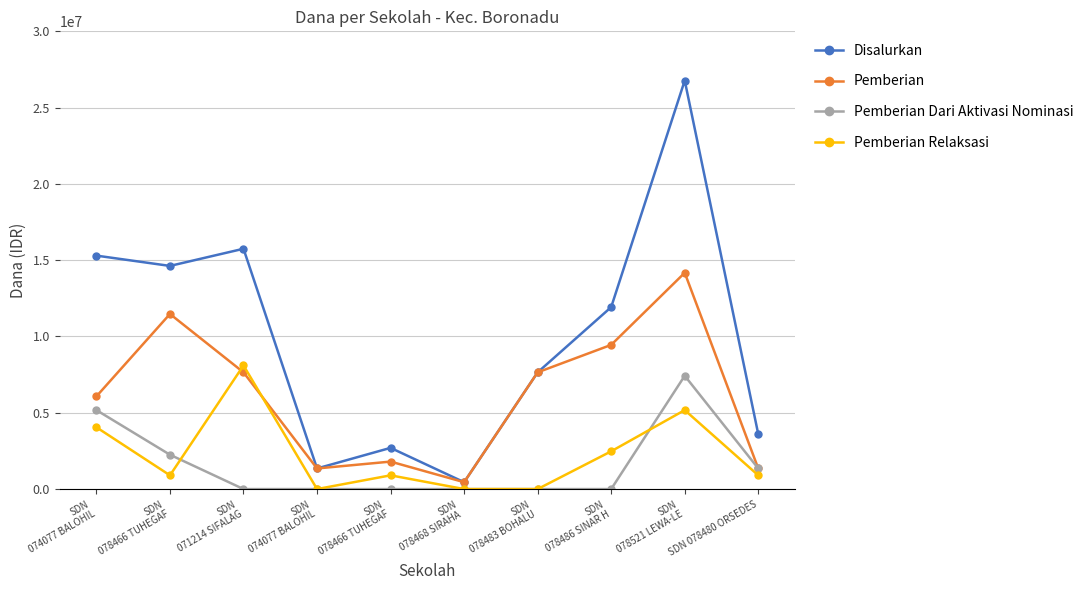

True or false: Pemberian Dari Aktivasi Nominasi has a value of 7425000 at SDN
078521 LEWA-LE.

True